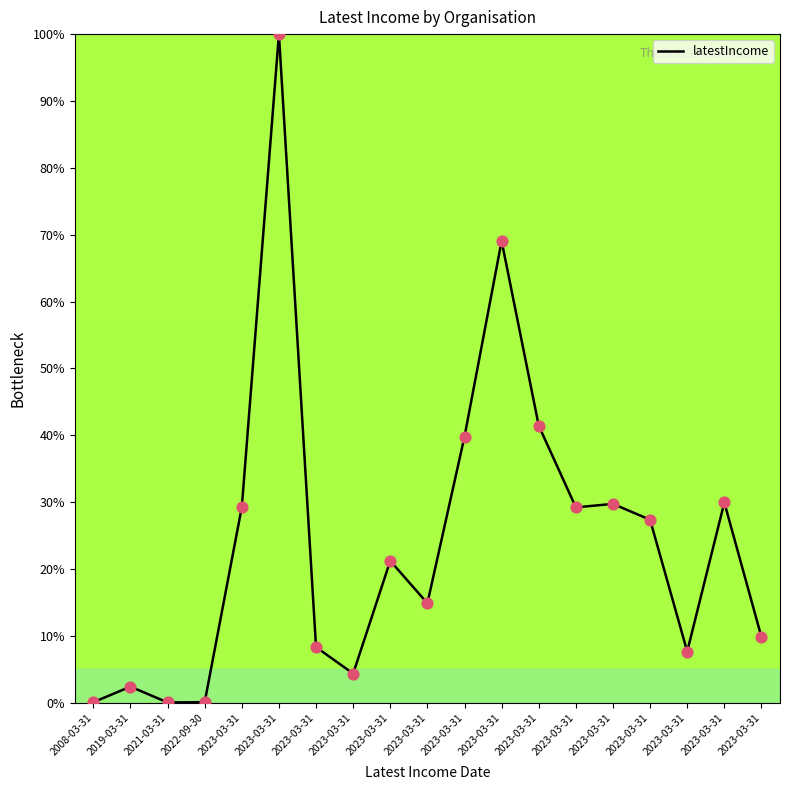

How many lines are shown in the chart?

1